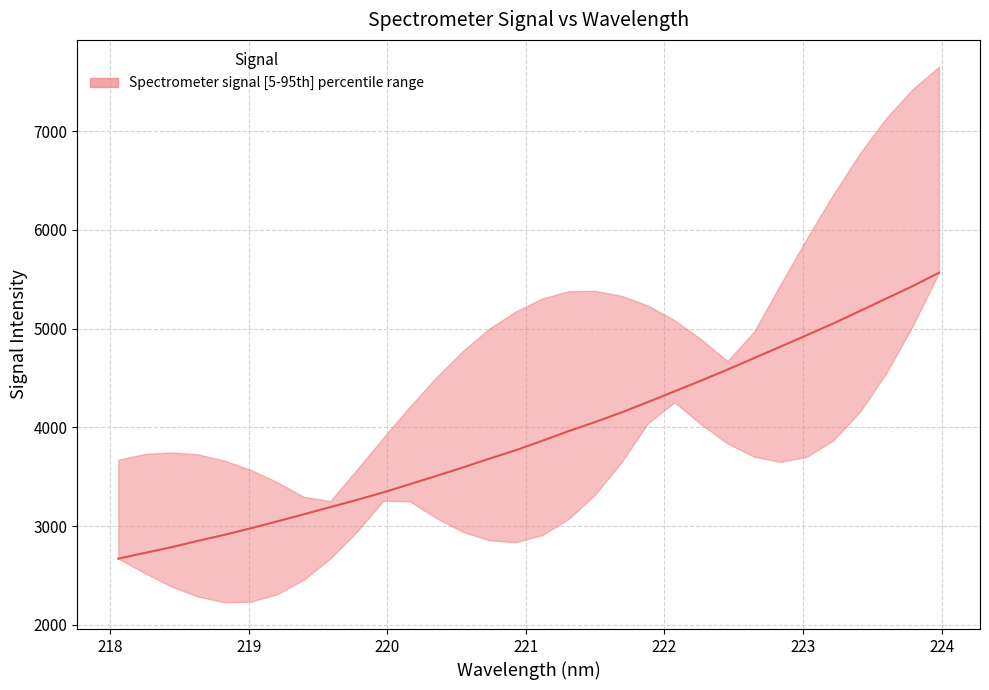

Reading right to left, list all the values displayed in this chart.

5566.8	5430.6	5304.7	5178.0	5052.3	4934.2	4817.1	4701.0	4585.1	4473.5	4365.1	4257.0	4151.8	4054.3	3962.4	3863.8	3768.6	3682.9	3593.8	3508.0	3424.2	3342.2	3264.9	3192.8	3119.7	3048.1	2978.1	2911.3	2850.5	2786.1	2728.8	2670.2